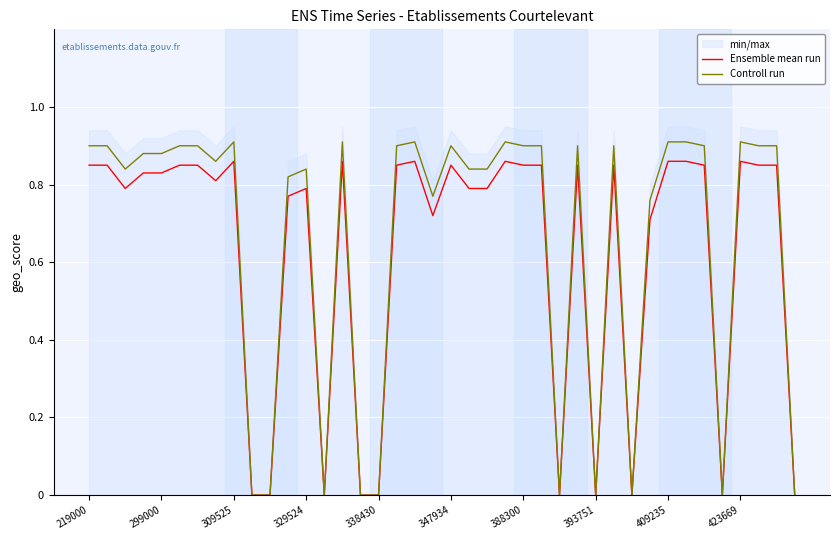

What is the sum of all Controll run values?

26.4